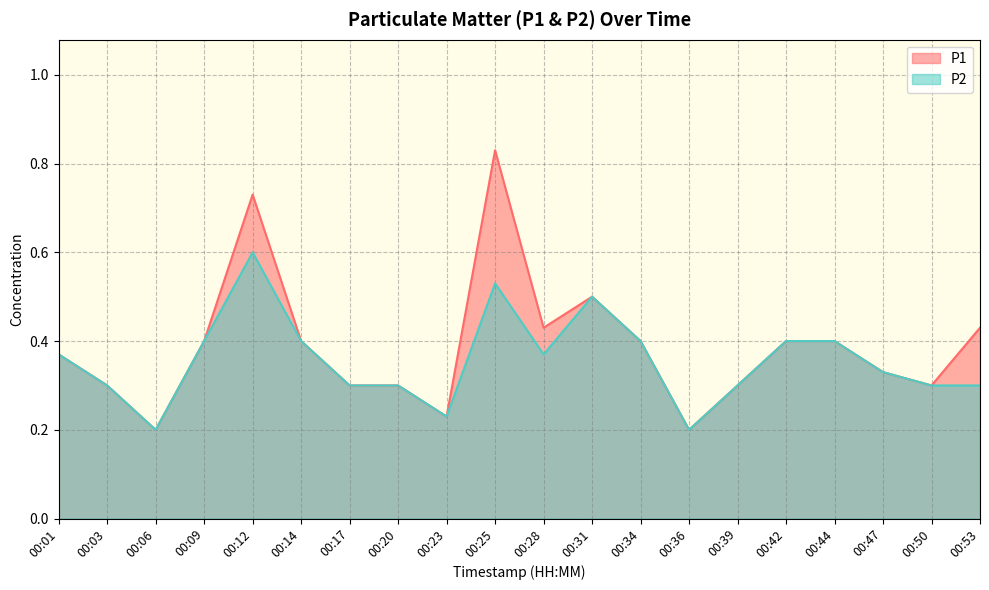

At which label is P1 closest to 0?

00:06